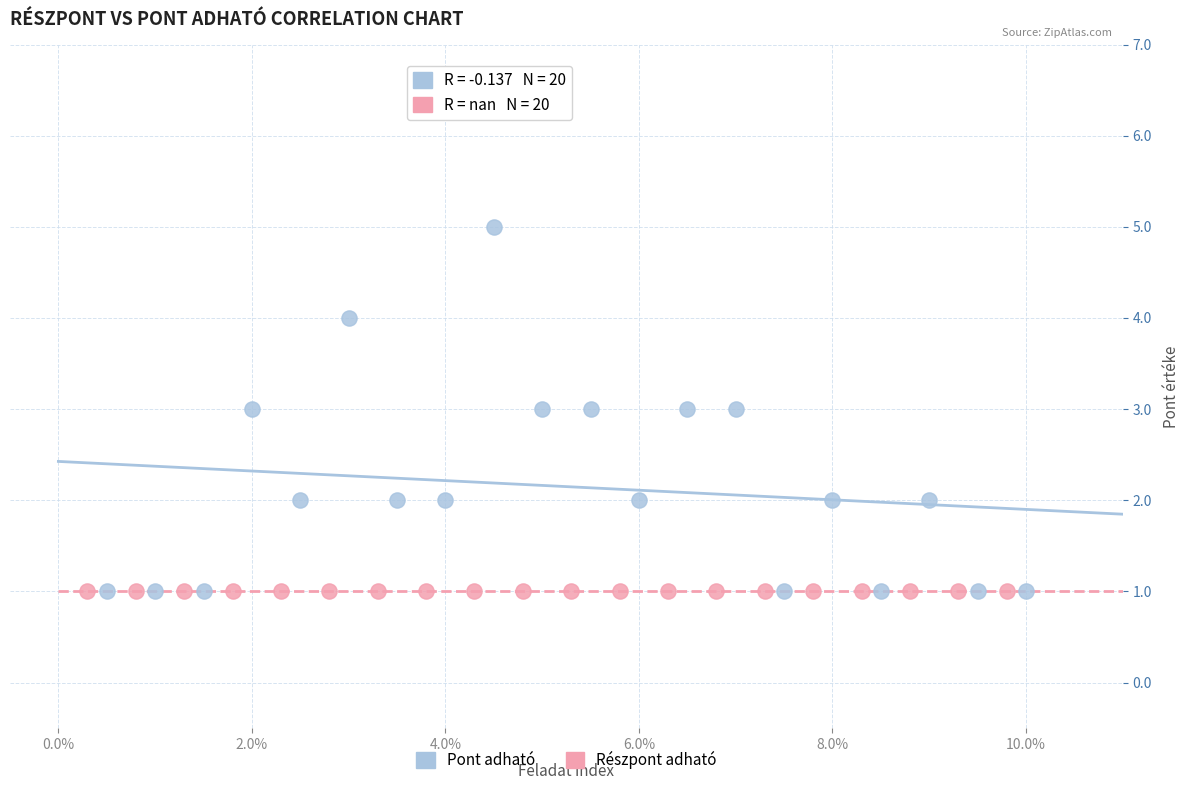

Which series reaches the maximum Y coordinate?

Pont adható